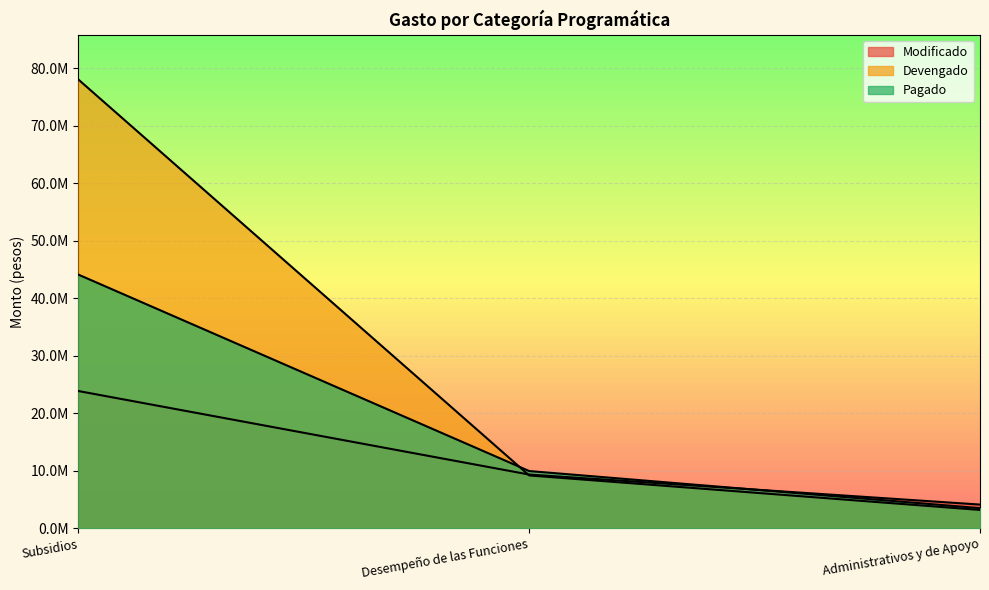

What is the difference between the highest and lowest values at Administrativos y de Apoyo?

934865.7